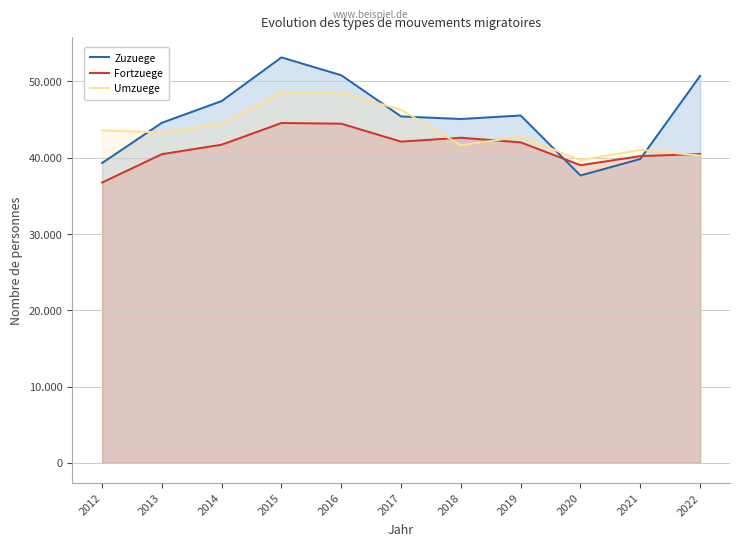

Rank the series by their maximum value, from highest to lowest.

Zuzuege, Umzuege, Fortzuege